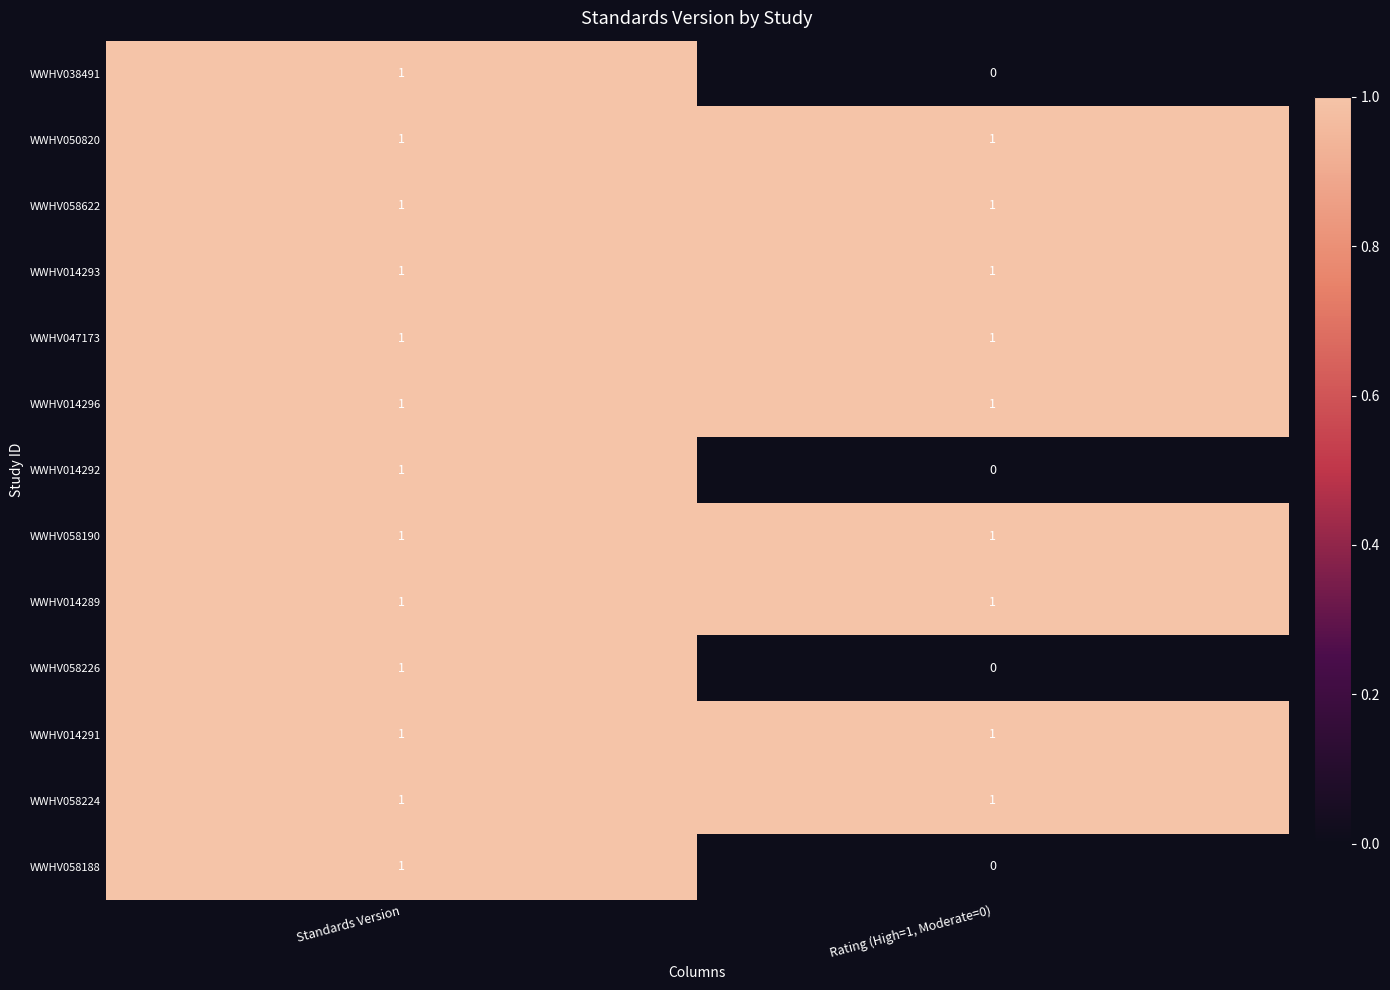

Reading left to right, what are all the values shown in this chart?

WWHV038491: Standards Version=1	Rating (High=1, Moderate=0)=0
WWHV050820: Standards Version=1	Rating (High=1, Moderate=0)=1
WWHV058622: Standards Version=1	Rating (High=1, Moderate=0)=1
WWHV014293: Standards Version=1	Rating (High=1, Moderate=0)=1
WWHV047173: Standards Version=1	Rating (High=1, Moderate=0)=1
WWHV014296: Standards Version=1	Rating (High=1, Moderate=0)=1
WWHV014292: Standards Version=1	Rating (High=1, Moderate=0)=0
WWHV058190: Standards Version=1	Rating (High=1, Moderate=0)=1
WWHV014289: Standards Version=1	Rating (High=1, Moderate=0)=1
WWHV058226: Standards Version=1	Rating (High=1, Moderate=0)=0
WWHV014291: Standards Version=1	Rating (High=1, Moderate=0)=1
WWHV058224: Standards Version=1	Rating (High=1, Moderate=0)=1
WWHV058188: Standards Version=1	Rating (High=1, Moderate=0)=0